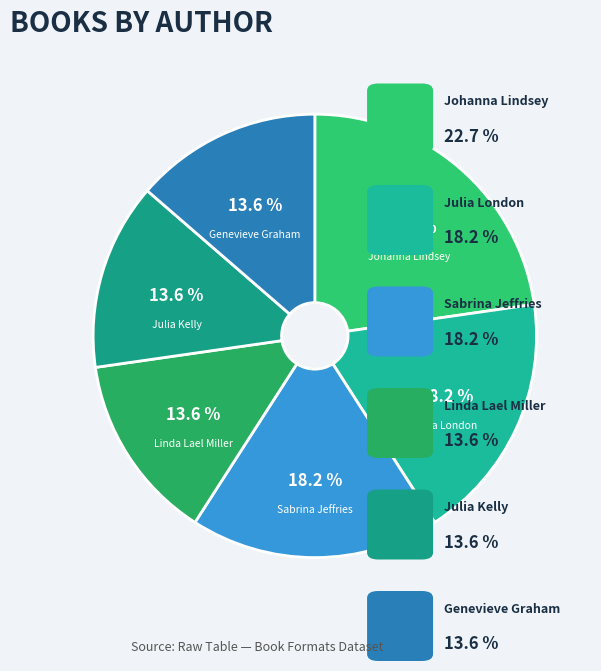

Rank the categories by value from highest to lowest.

Johanna Lindsey, Julia London, Sabrina Jeffries, Linda Lael Miller, Julia Kelly, Genevieve Graham